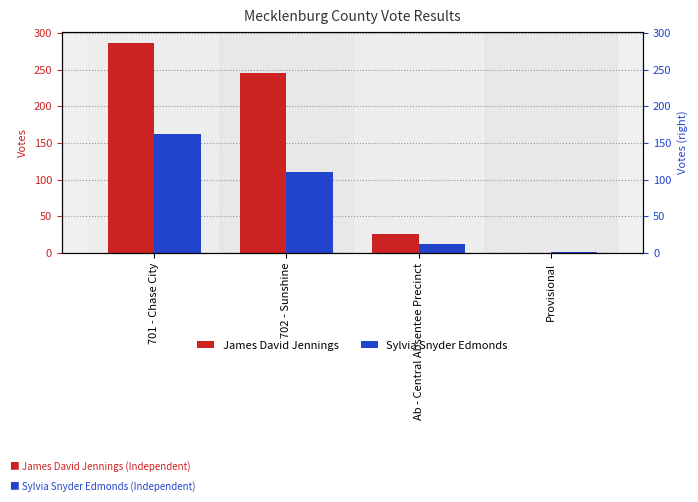

At which label does Sylvia Snyder Edmonds first exceed 110?

701 - Chase City